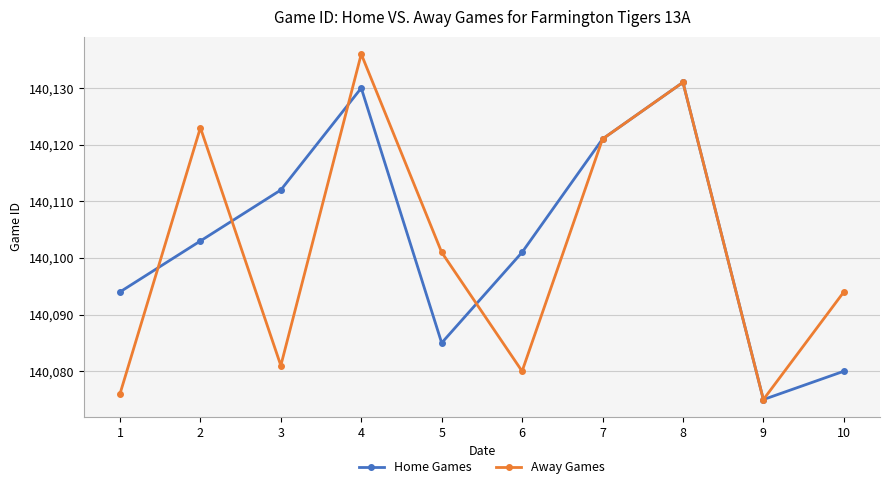

What is the approximate value of Home Games at 2?

140103